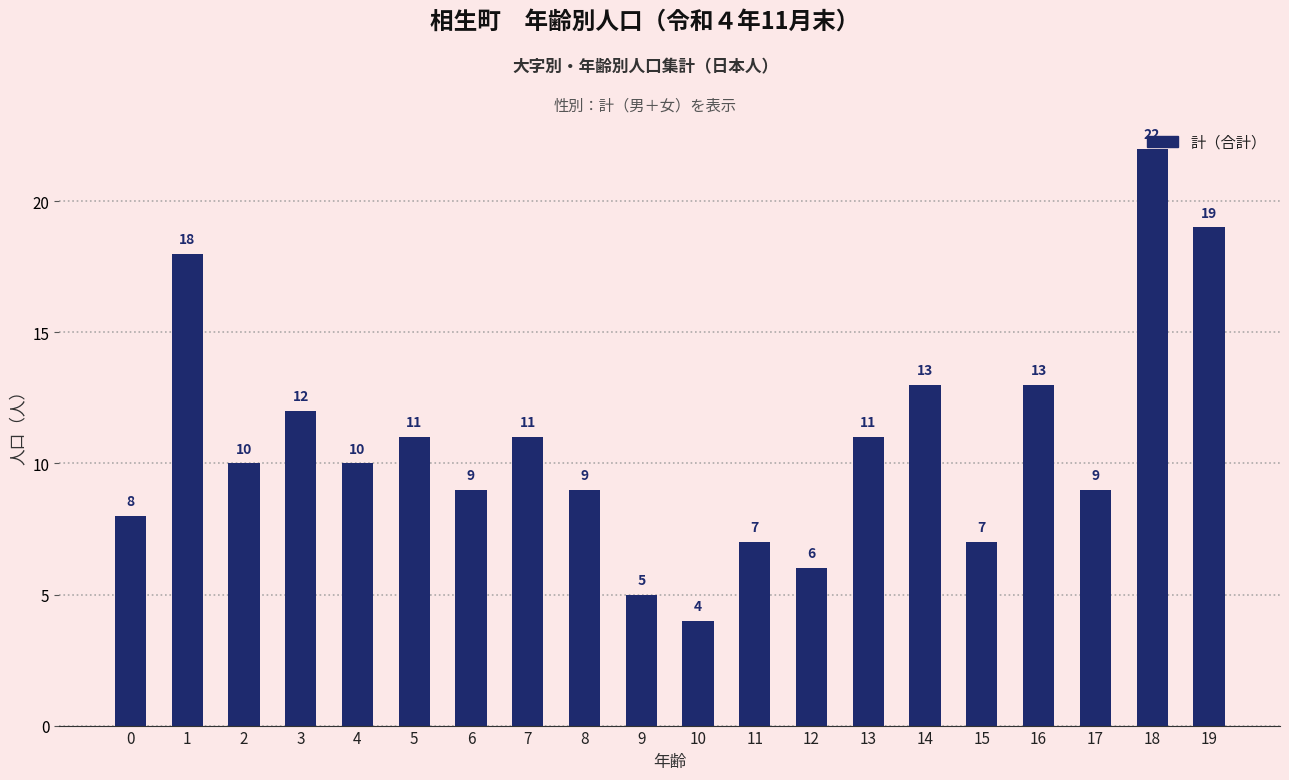

What is the change in value from 3 to 16?

+1